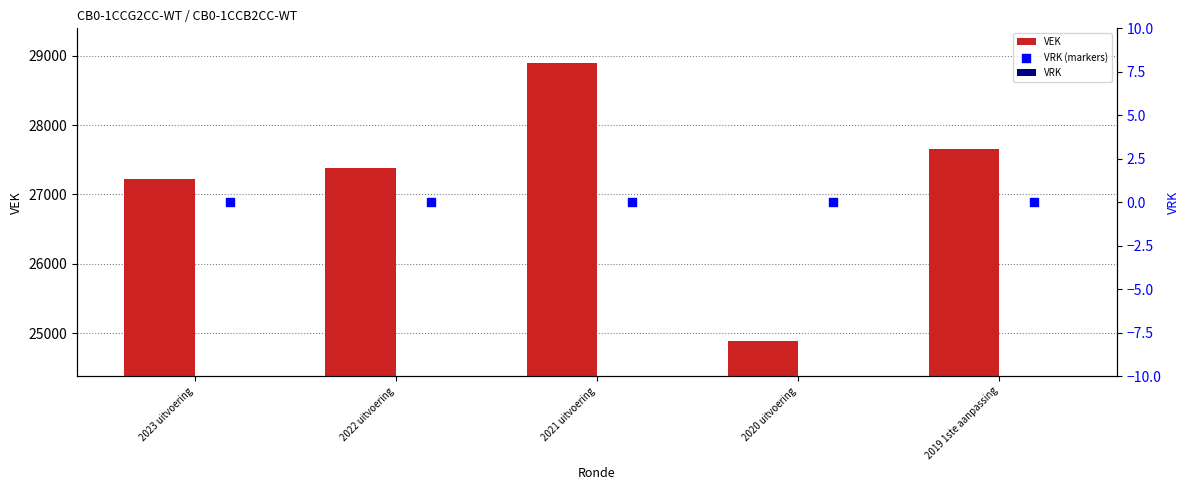

The value of VEK at 2019 1ste aanpassing is 27659. True or false?

True